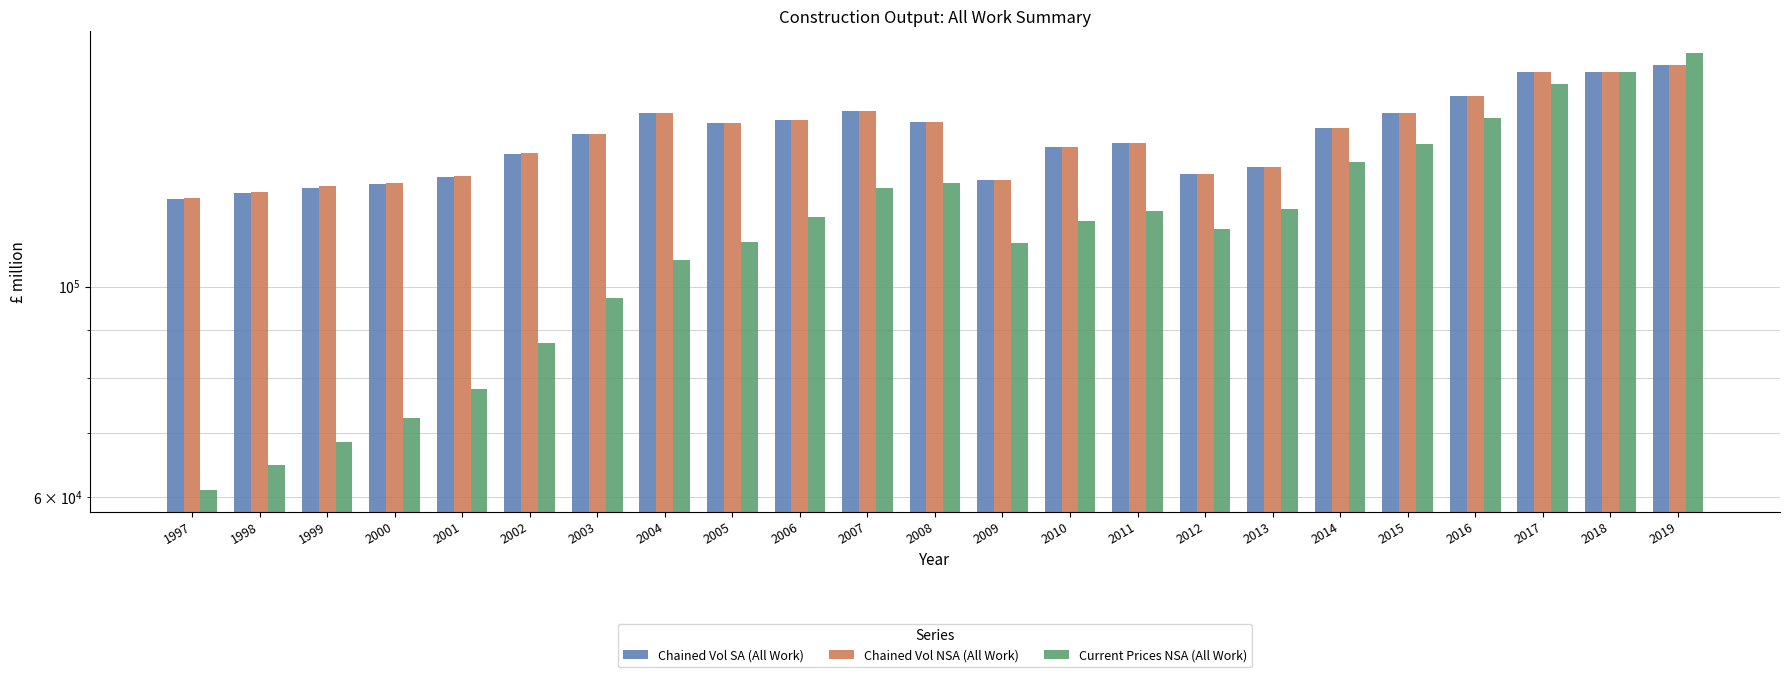

Which series has the largest range (max minus min)?

Current Prices NSA (All Work)